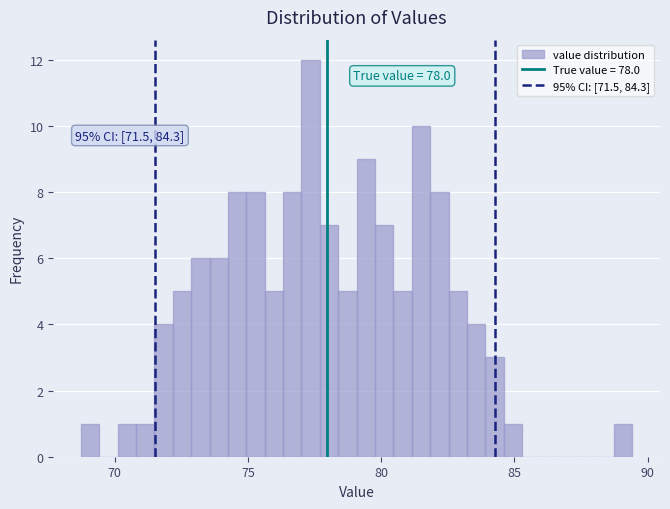

Read against the x-axis, roughly where is the centre of the tallest bar?

77.5